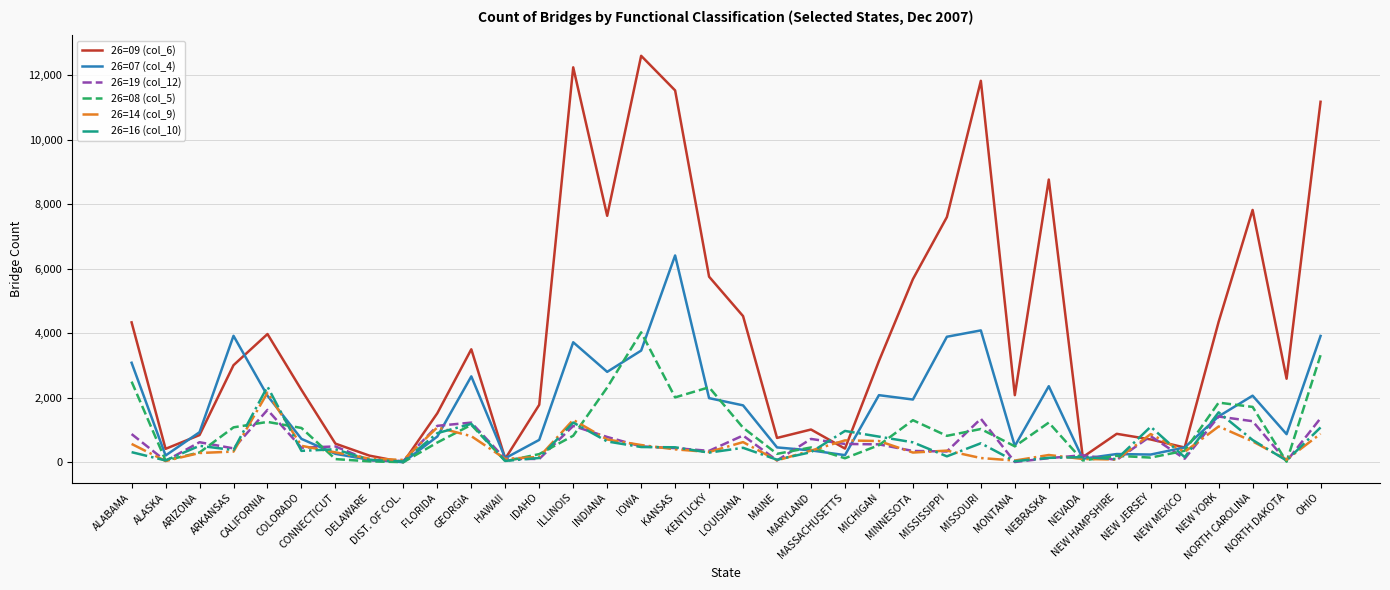

Which series has the widest spread of values?

26=09 (col_6)